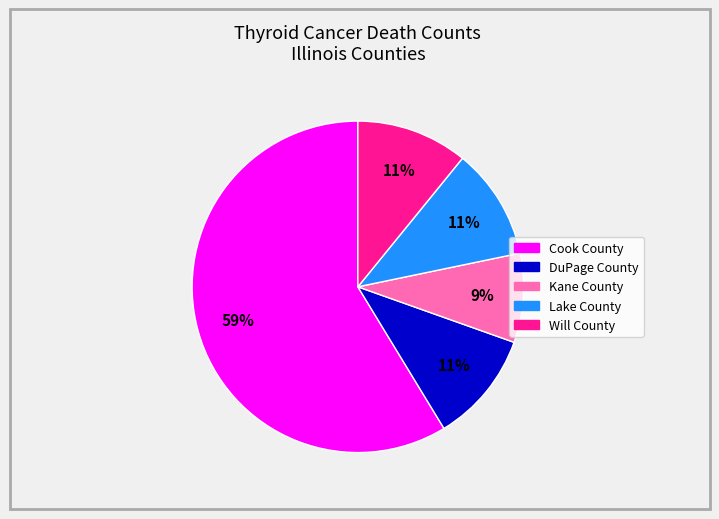

Is the sum of Will County and Cook County greater than half?

Yes